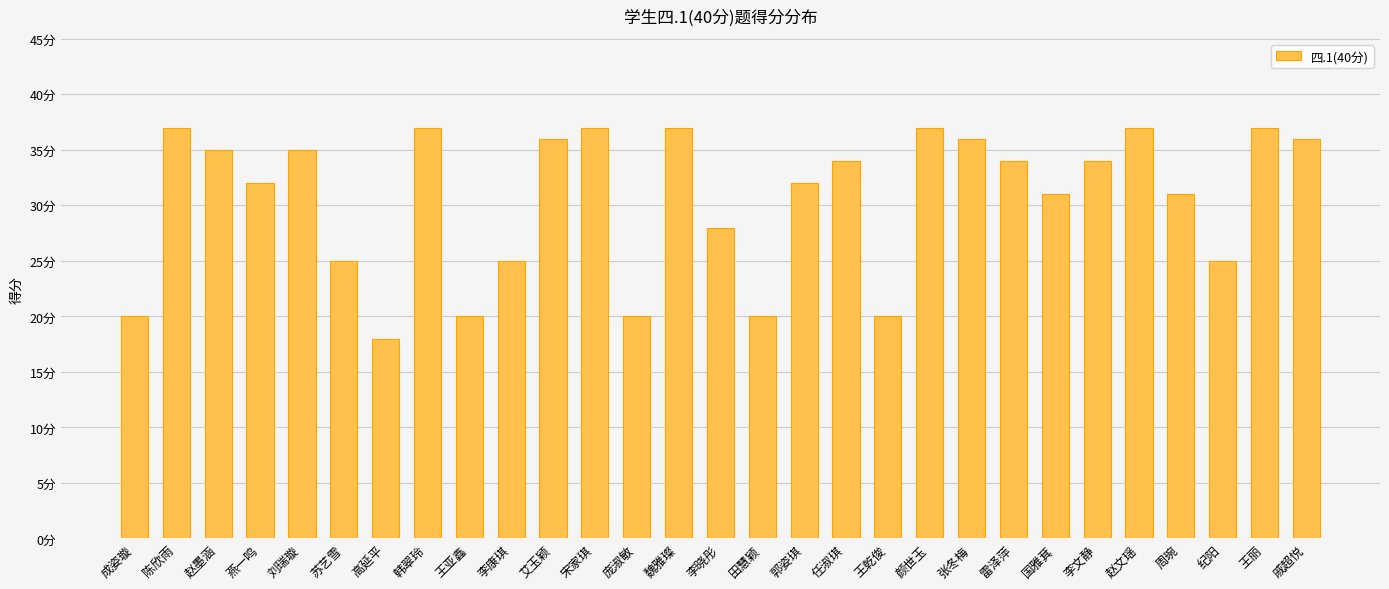

Does the chart contain any negative values?

No